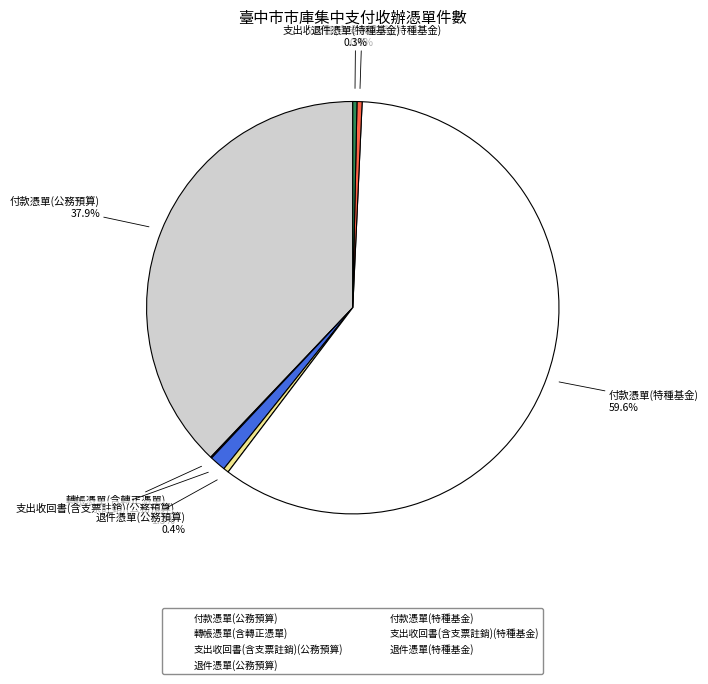

Combined, do 付款憑單(特種基金) and 支出收回書(含支票註銷)(公務預算) account for over 50%?

Yes